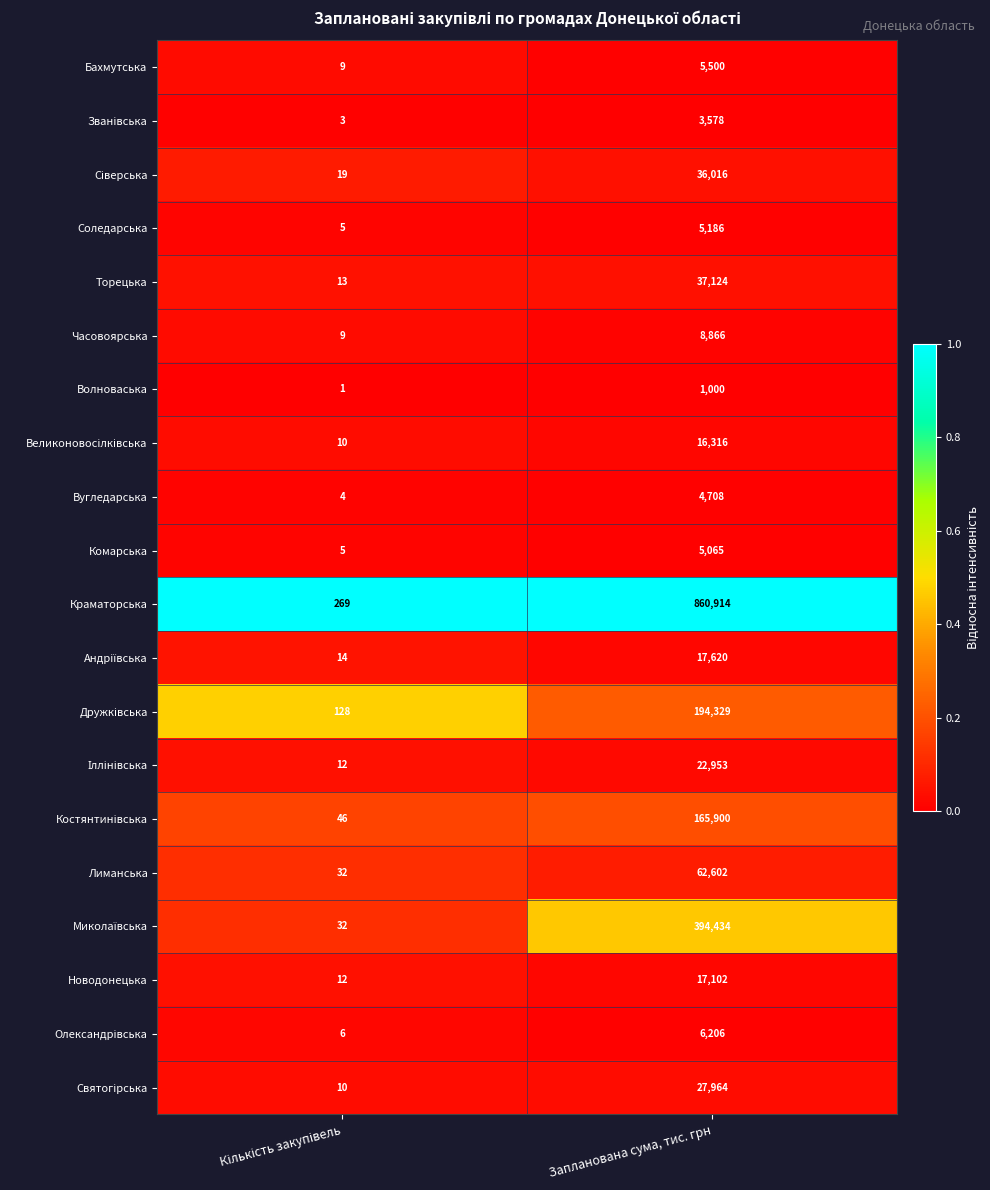

The value of Соледарська at Запланована сума, тис. грн is 1074. True or false?

False